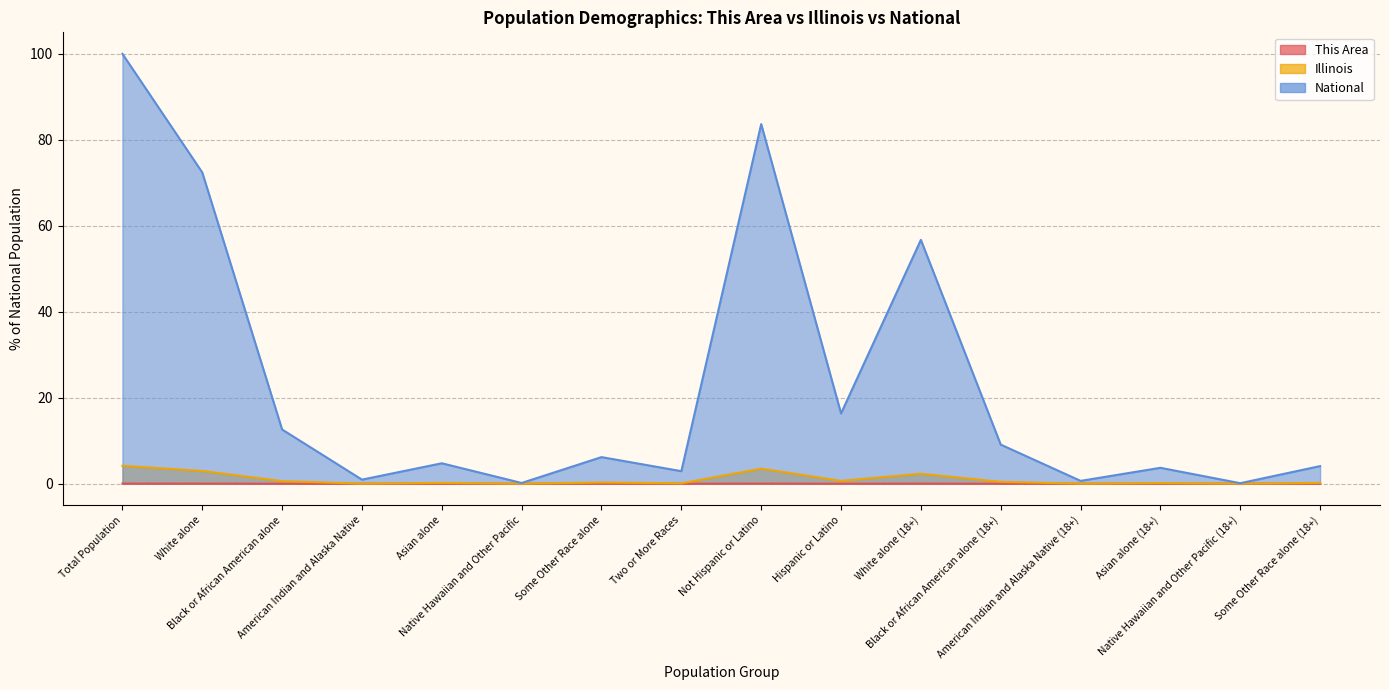

True or false: National and This Area cross at least once.

False